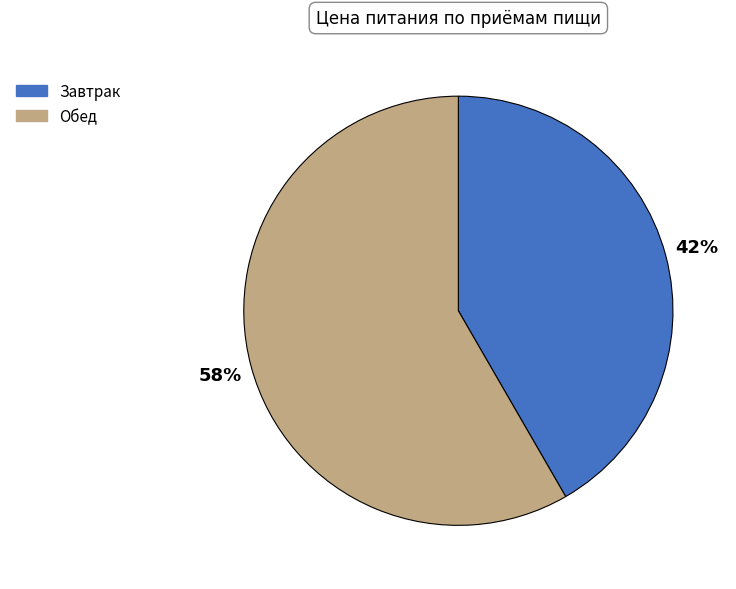

Count the number of slices in the pie.

2